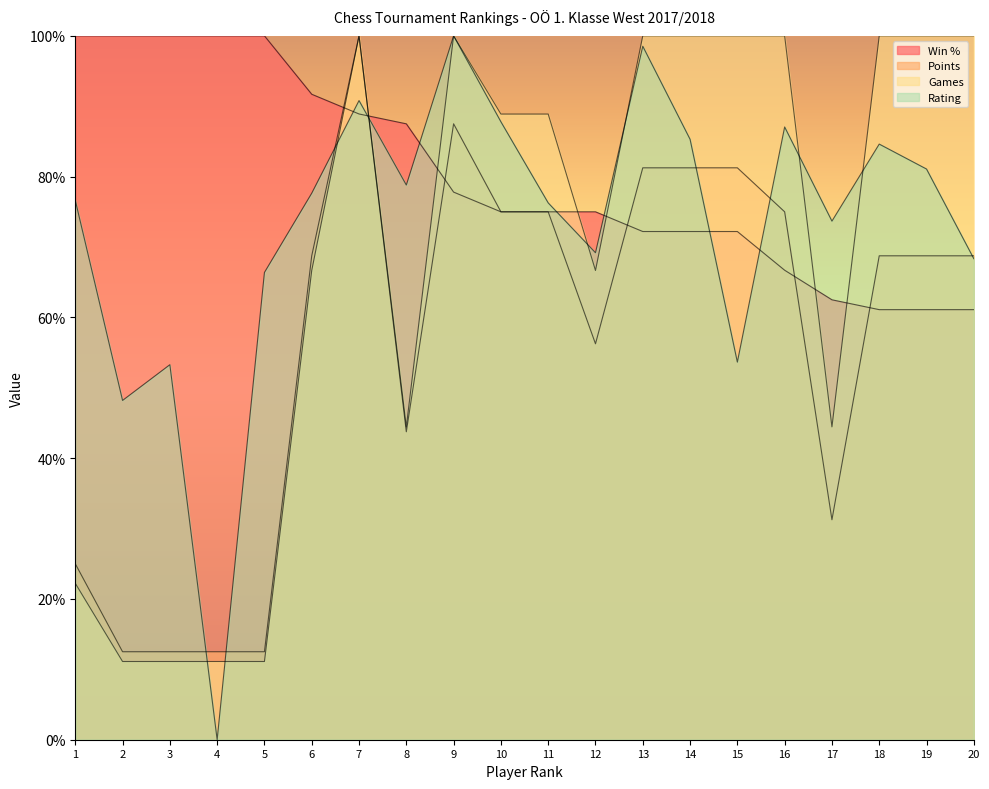

Reading left to right, list all the values displayed in this chart.

Win %: 1=100.0	2=100.0	3=100.0	4=100.0	5=100.0	6=91.7	7=88.9	8=87.5	9=77.8	10=75.0	11=75.0	12=75.0	13=72.2	14=72.2	15=72.2	16=66.7	17=62.5	18=61.1	19=61.1	20=61.1
Points: 1=25.0	2=12.5	3=12.5	4=12.5	5=12.5	6=68.8	7=100.0	8=43.8	9=87.5	10=75.0	11=75.0	12=56.2	13=81.2	14=81.2	15=81.2	16=75.0	17=31.2	18=68.8	19=68.8	20=68.8
Games: 1=22.2	2=11.1	3=11.1	4=11.1	5=11.1	6=66.7	7=100.0	8=44.4	9=100.0	10=88.9	11=88.9	12=66.7	13=100.0	14=100.0	15=100.0	16=100.0	17=44.4	18=100.0	19=100.0	20=100.0
Rating: 1=76.6	2=48.2	3=53.3	4=0.0	5=66.4	6=77.6	7=90.8	8=78.8	9=100.0	10=87.8	11=76.3	12=69.2	13=98.5	14=85.3	15=53.6	16=87.1	17=73.7	18=84.6	19=81.1	20=68.3